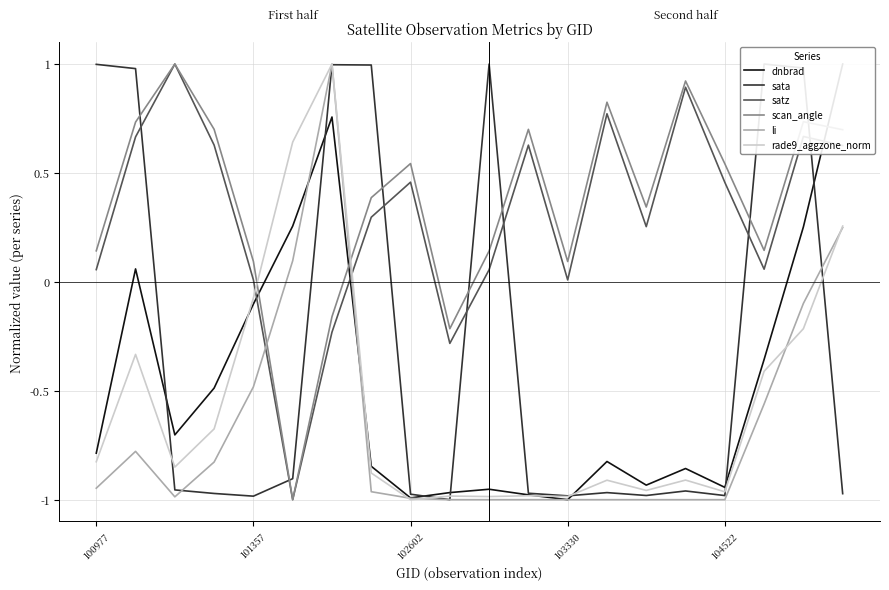

True or false: sata and satz intersect in this chart.

True